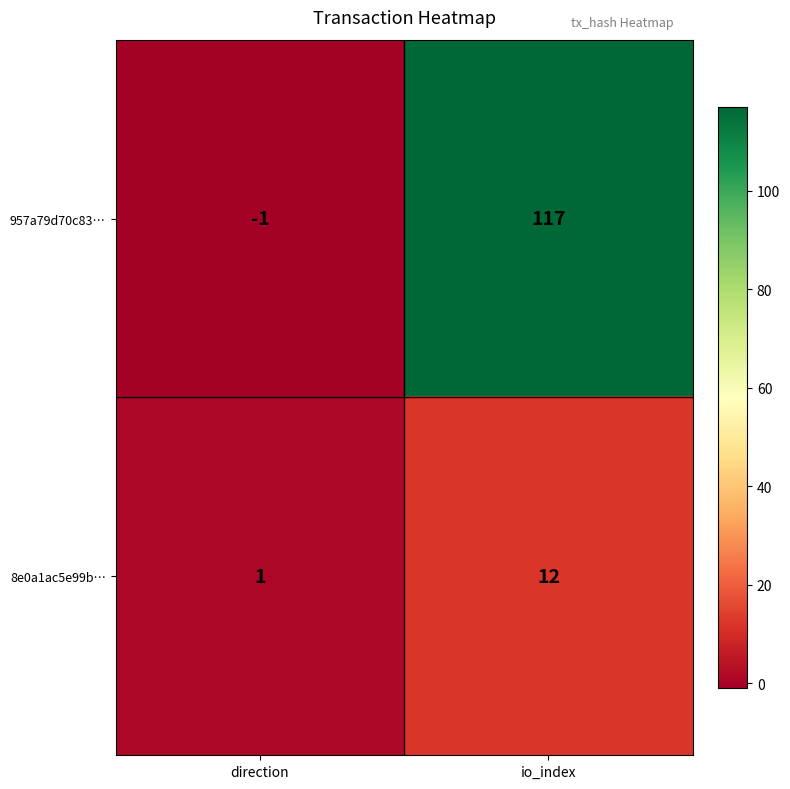

The 8e0a1ac5e99b… series shows 12 at io_index. True or false?

True